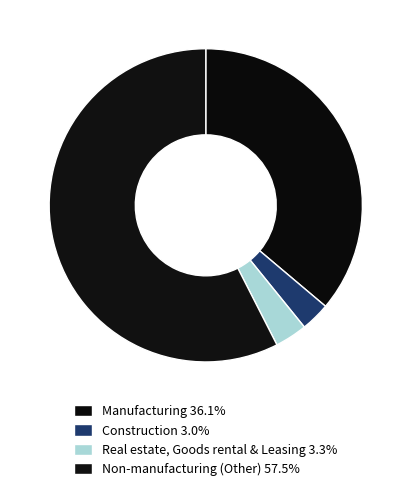

Count the number of slices in the pie.

4